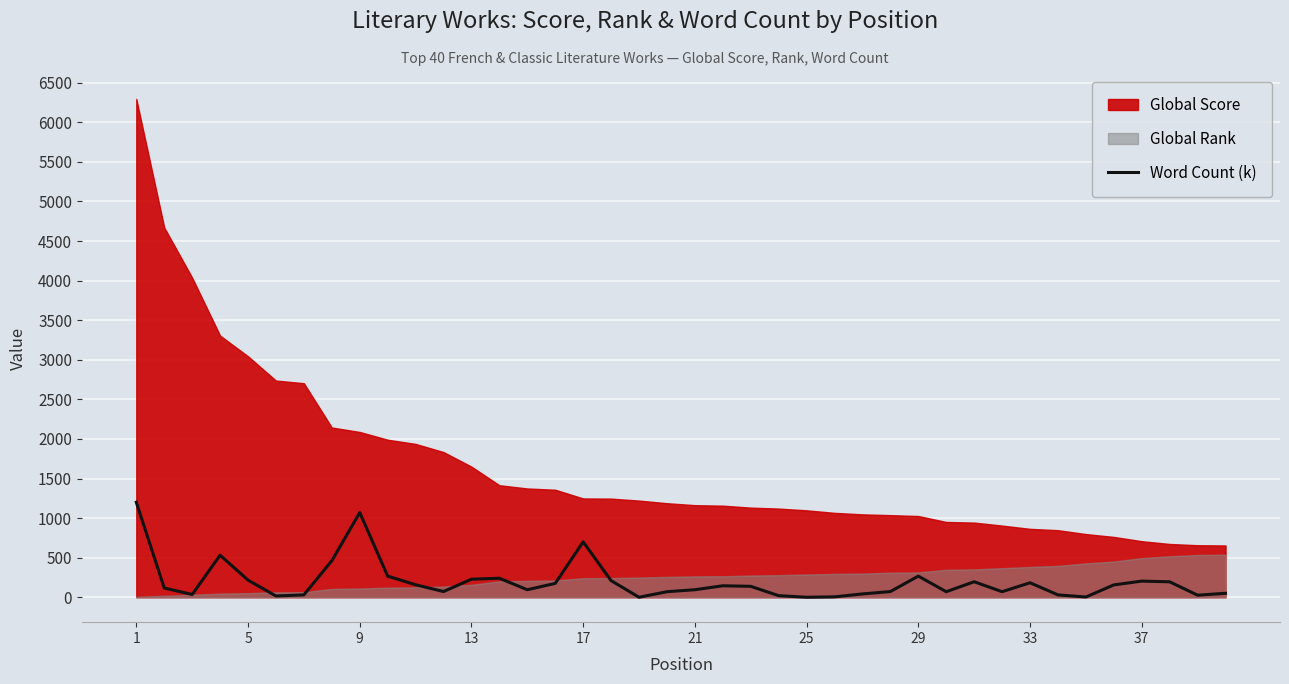

What is the maximum value for Word Count (k)?

1200